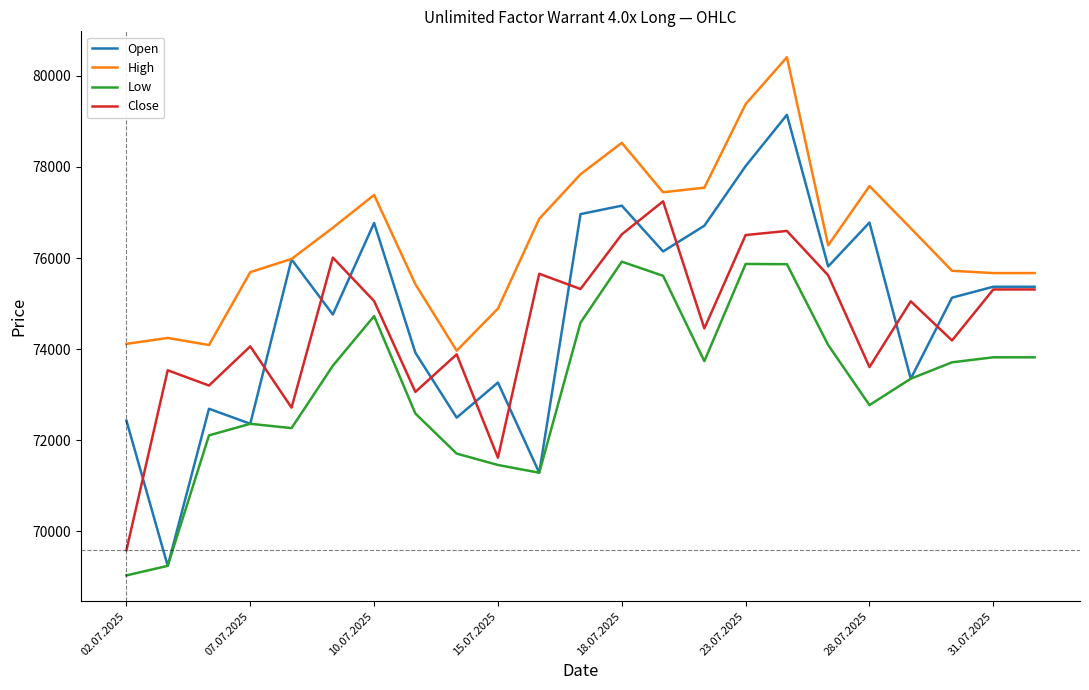

What is the difference between the maximum and minimum values in the Open series?

9905